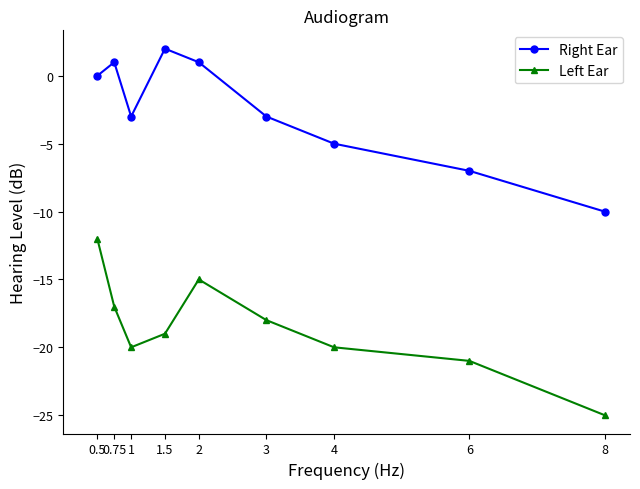

Which category has the highest value in the Left Ear series?

0.5